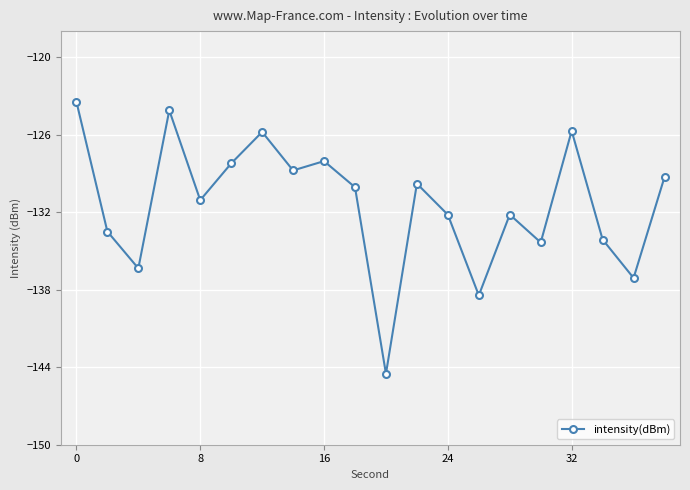

What is the difference between the maximum and minimum values?

21.0